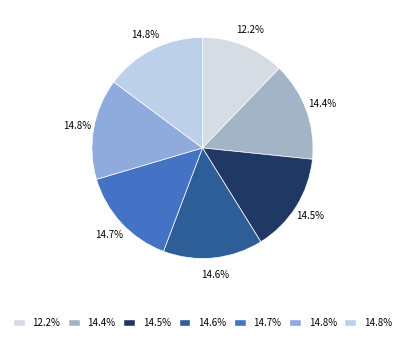

How many segments does this pie chart have?

7